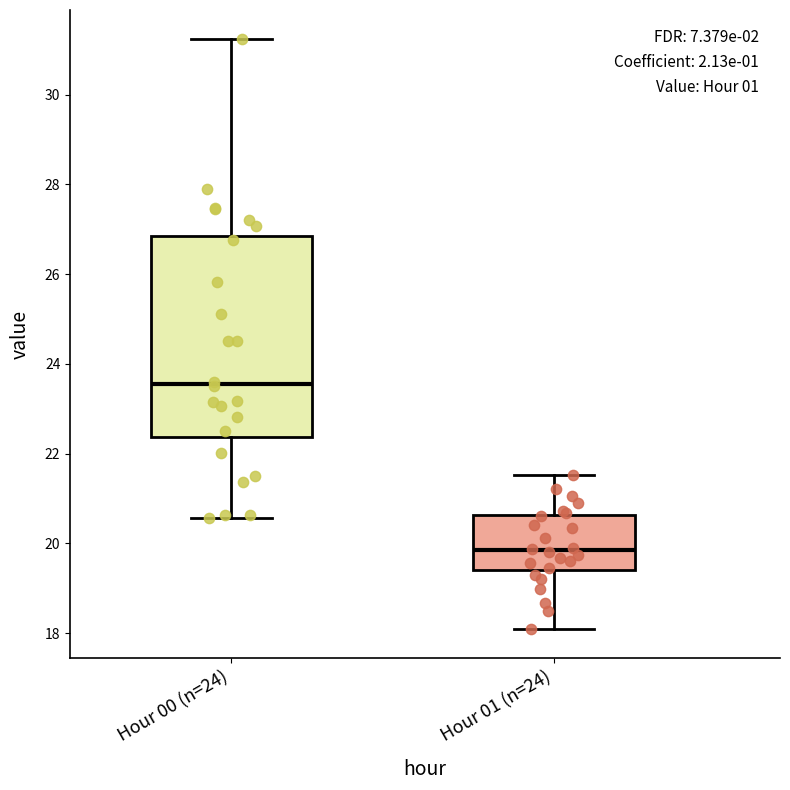

Reading left to right, read every box against the y-axis: the position of its median line, the range the box covers, and the ends of its whiskers. The values are not printed on the chart, so give them approximately, as read against the axis.

Hour 00 (n=24): median 23.6, box 22.4 to 26.8, whiskers 20.6 to 31.2
Hour 01 (n=24): median 19.8, box 19.4 to 20.6, whiskers 18.2 to 21.6